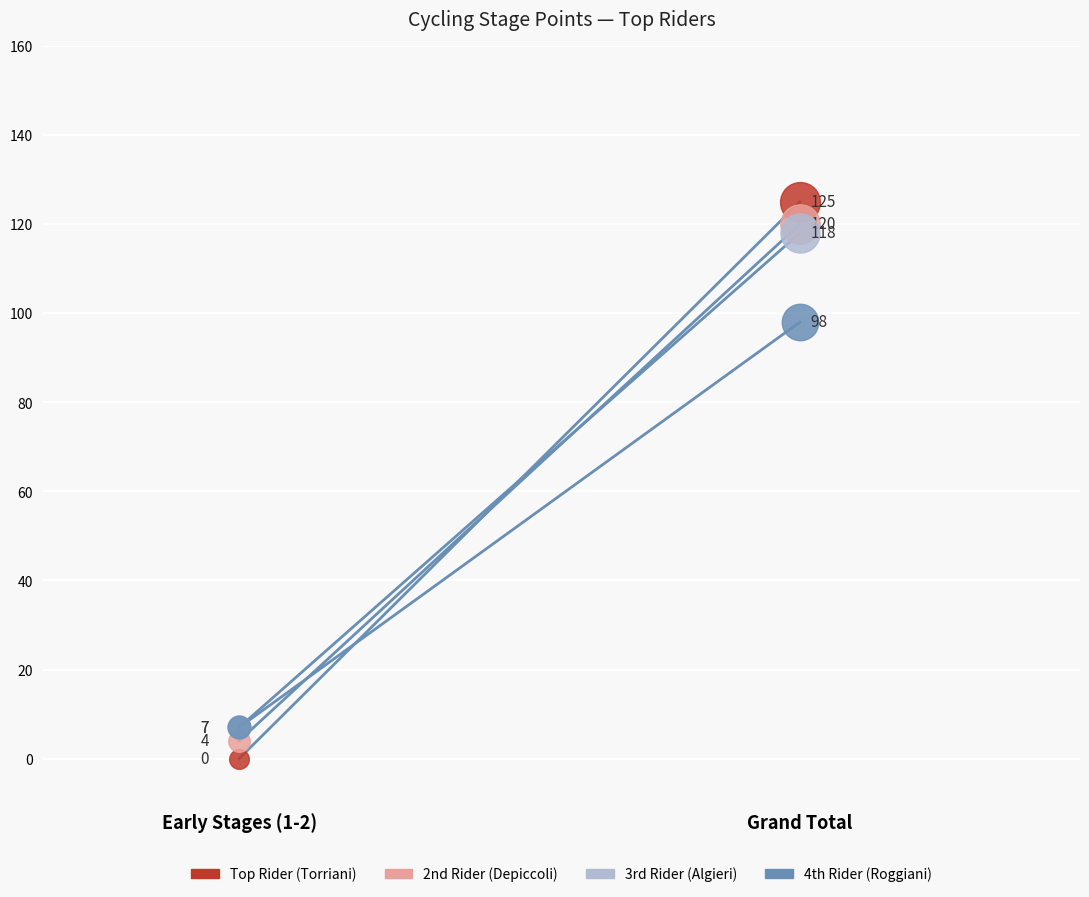

What is the total value across all series at Early Stages (1-2)?

18